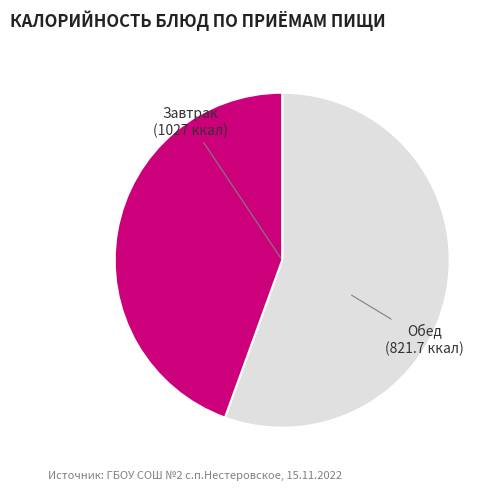

Does any single category account for the majority?

Yes